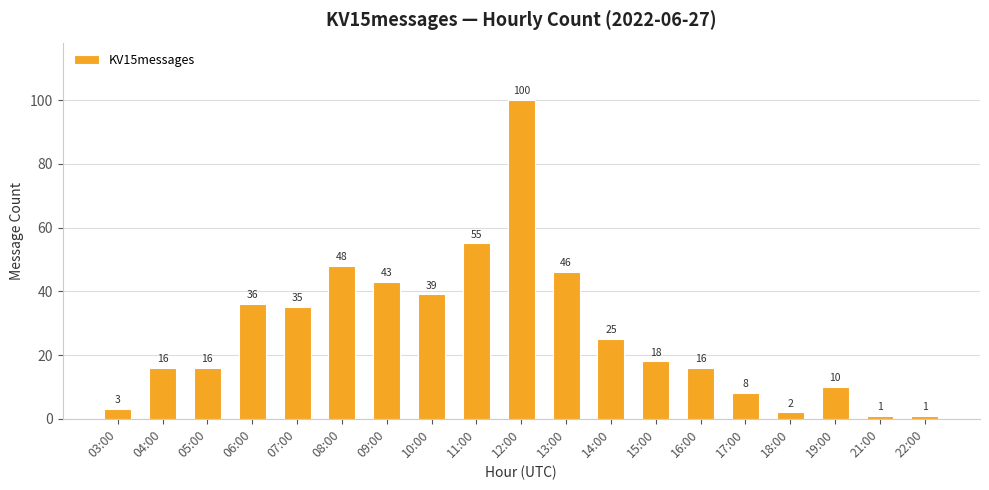

What is the change in value from 07:00 to 19:00?

-25